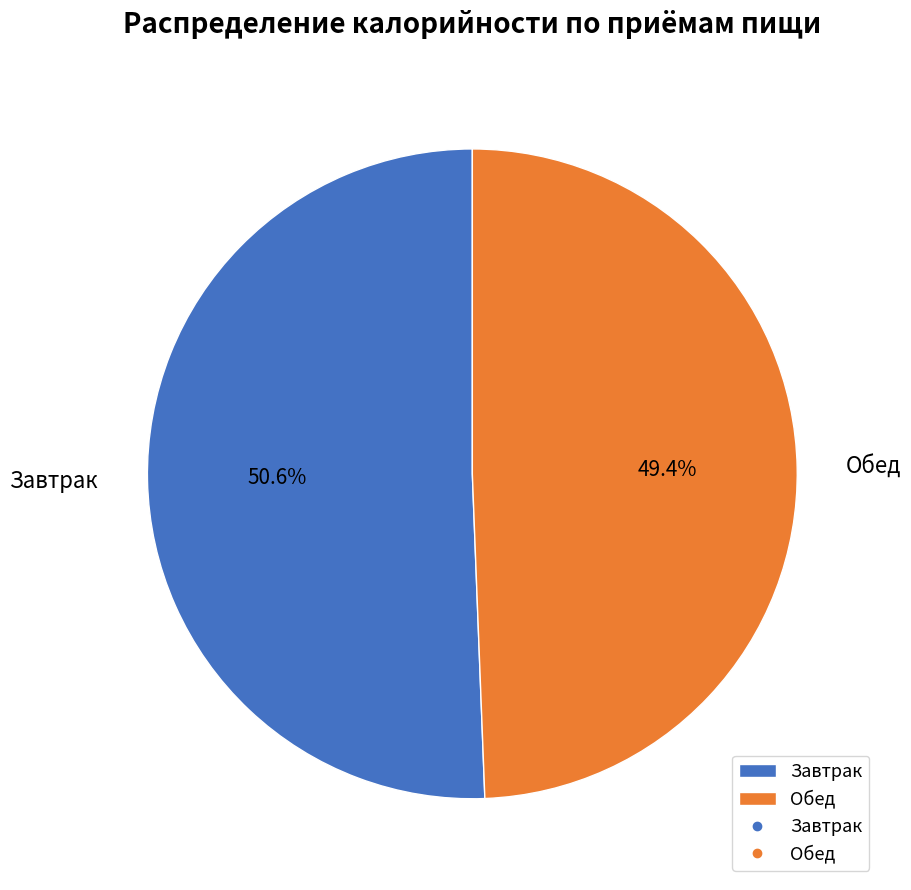

How much of the chart is everything except Обед?

50.6%